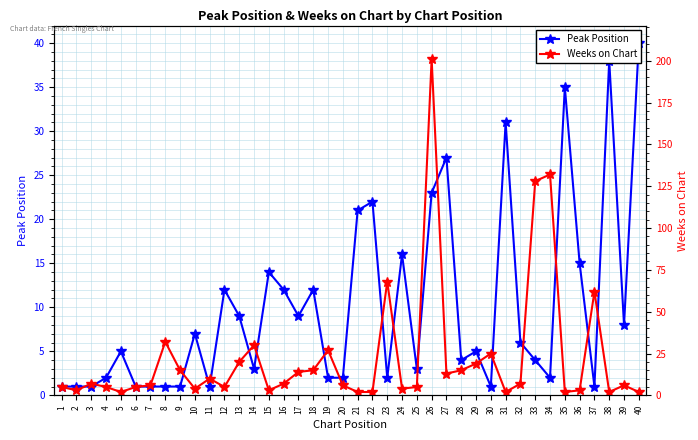

At how many categories does at least one series exceed 84?

3